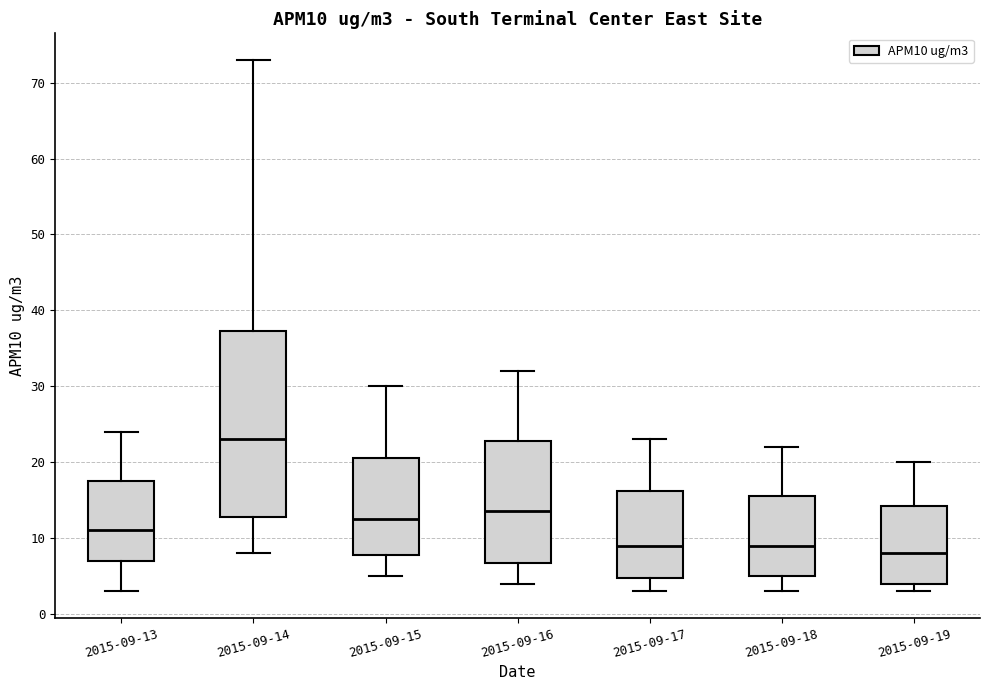

Reading left to right, transcribe this box plot: for each box, give where its median line is, the range the box spans, and where its two whiskers end, as read against the y-axis. The values are not printed on the chart, so give them approximately, as read against the axis.

2015-09-13: median 11, box 7 to 18, whiskers 3 to 24
2015-09-14: median 23, box 13 to 37, whiskers 8 to 73
2015-09-15: median 13, box 8 to 21, whiskers 5 to 30
2015-09-16: median 14, box 7 to 23, whiskers 4 to 32
2015-09-17: median 9, box 5 to 16, whiskers 3 to 23
2015-09-18: median 9, box 5 to 16, whiskers 3 to 22
2015-09-19: median 8, box 4 to 14, whiskers 3 to 20